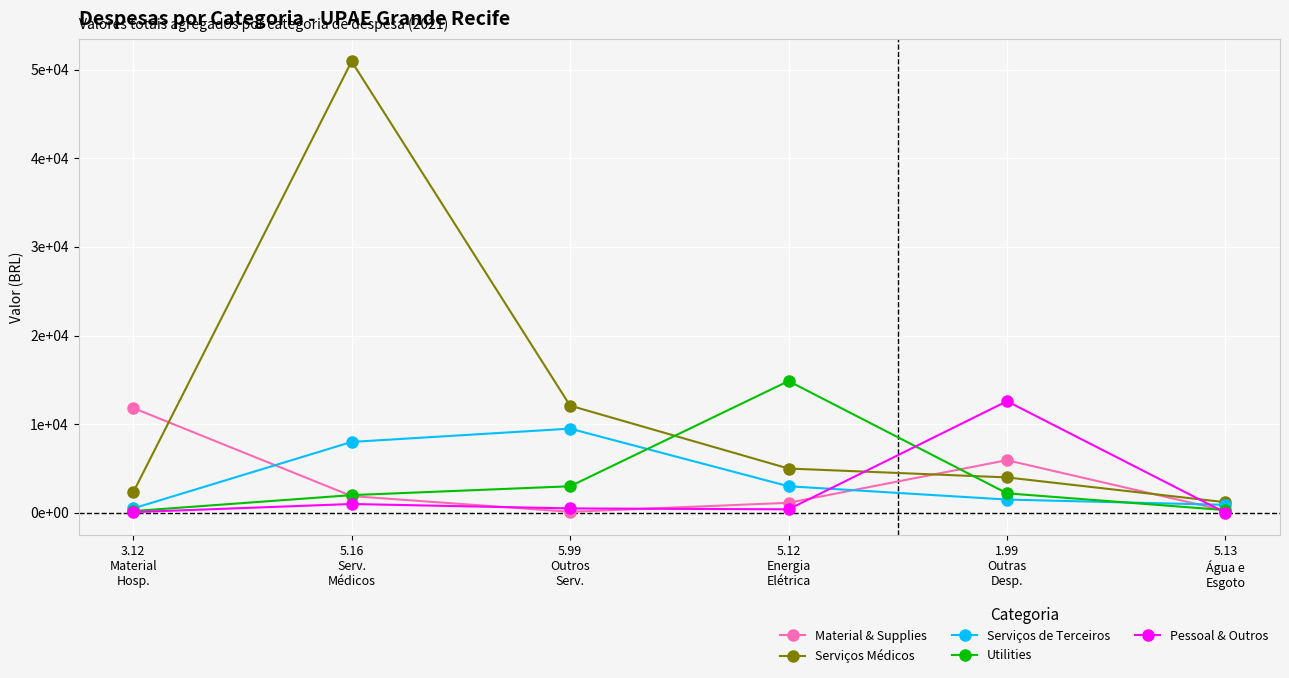

At which label is Utilities closest to 7533?

5.99
Outros
Serv.